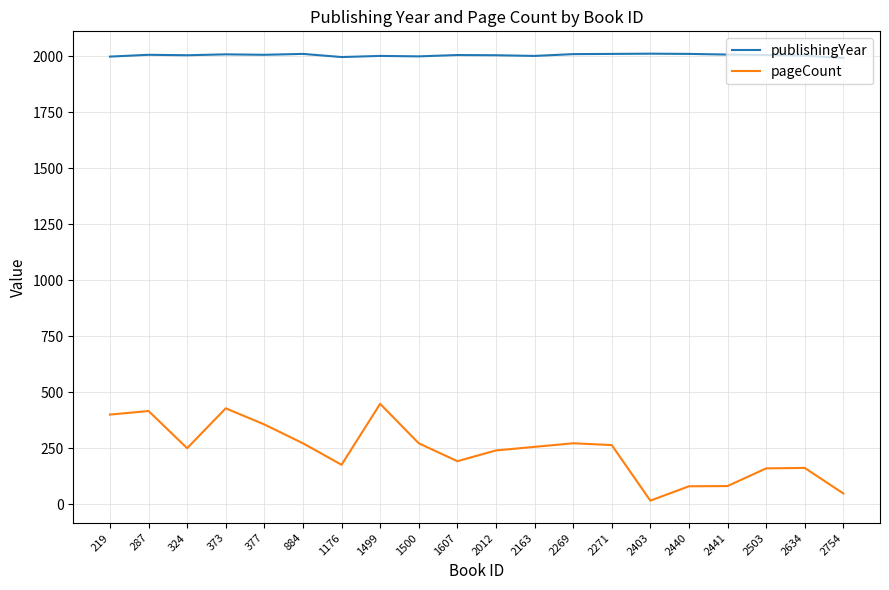

At how many categories does at least one series exceed 1027?

20